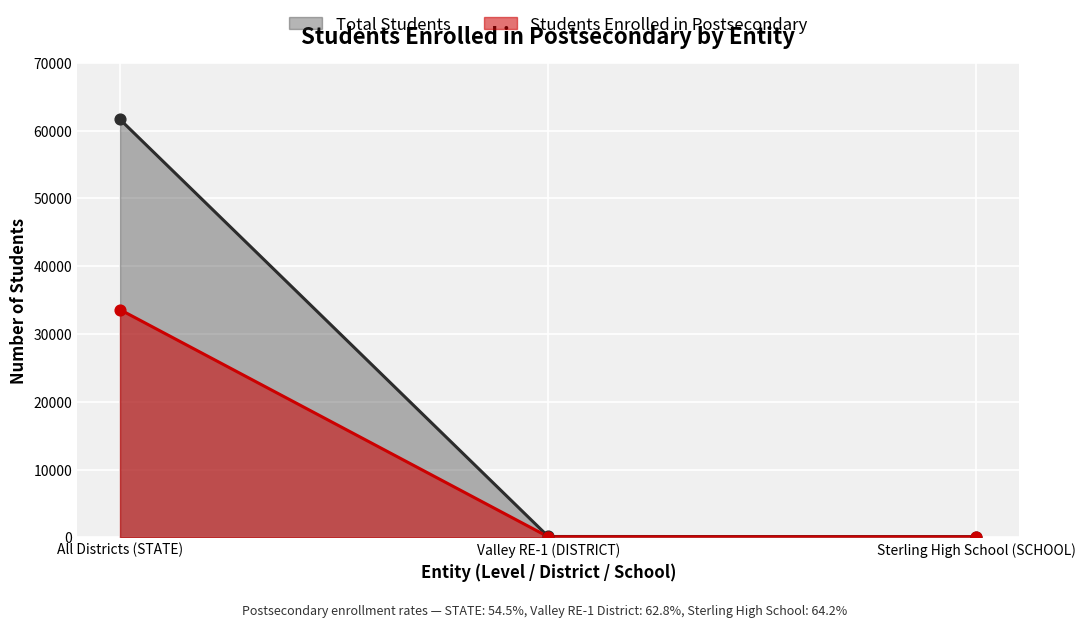

Is the value of Students Enrolled in Postsecondary at All Districts (STATE) greater than the value of Total Students at Sterling High School (SCHOOL)?

Yes